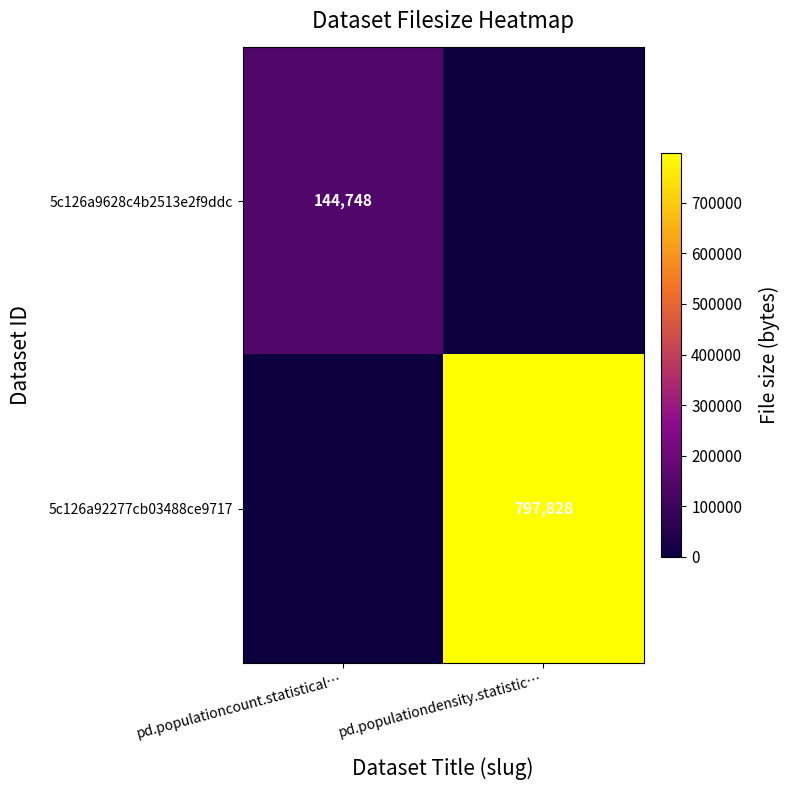

The 5c126a9628c4b2513e2f9ddc series shows 39114 at pd.populationcount.statistical…. True or false?

False